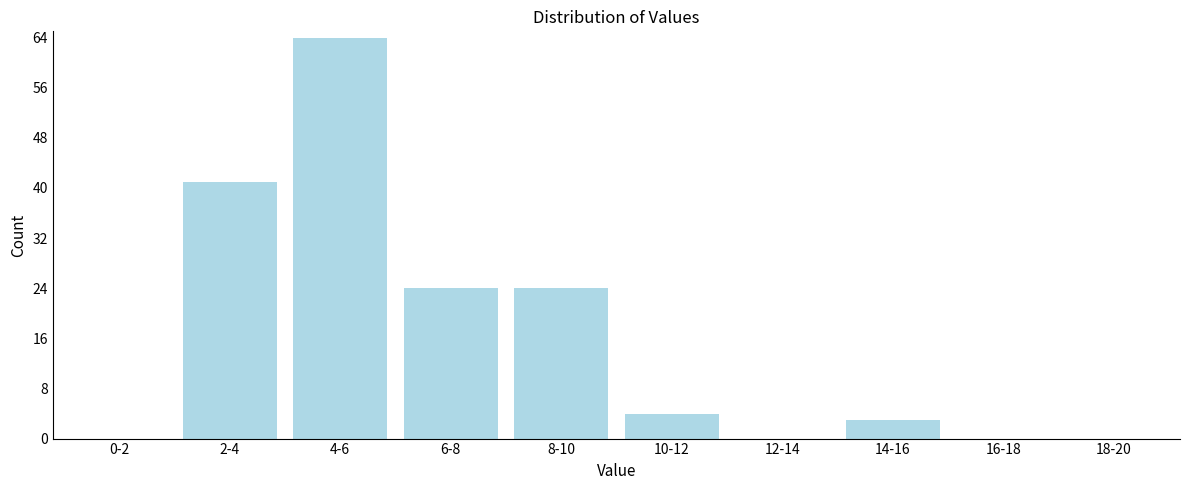

Reading left to right, extract all data points from this chart.

0-2=0	2-4=41	4-6=64	6-8=24	8-10=24	10-12=4	12-14=0	14-16=3	16-18=0	18-20=0